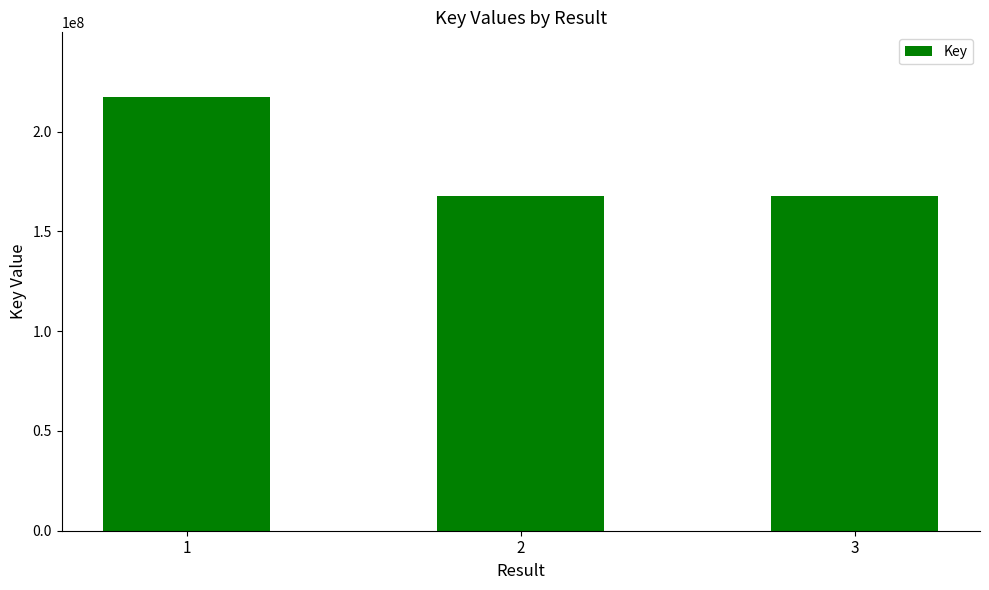

What is the smallest value displayed?

167499712